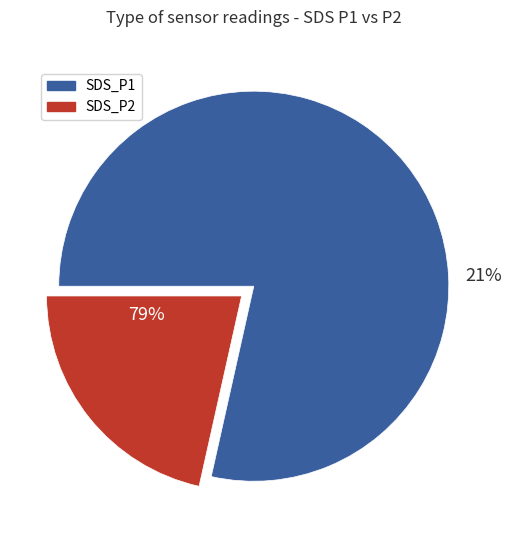

To the nearest percent, what is the combined percentage of SDS_P1 and SDS_P2?

100%